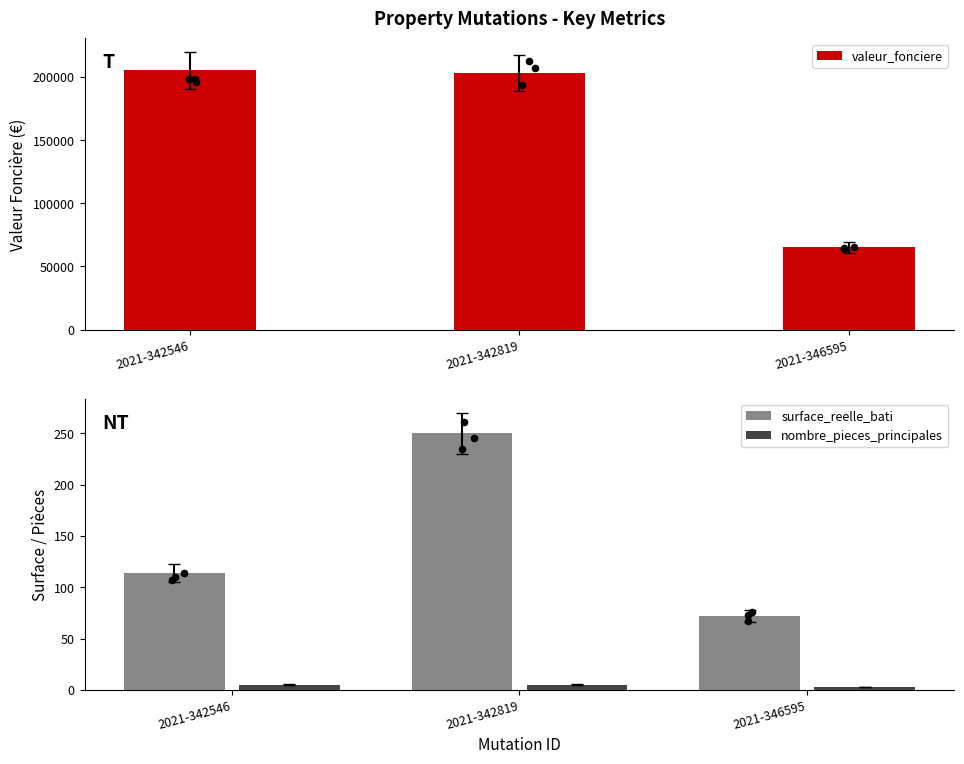

Which series reaches the minimum Y coordinate?

nombre_pieces_principales